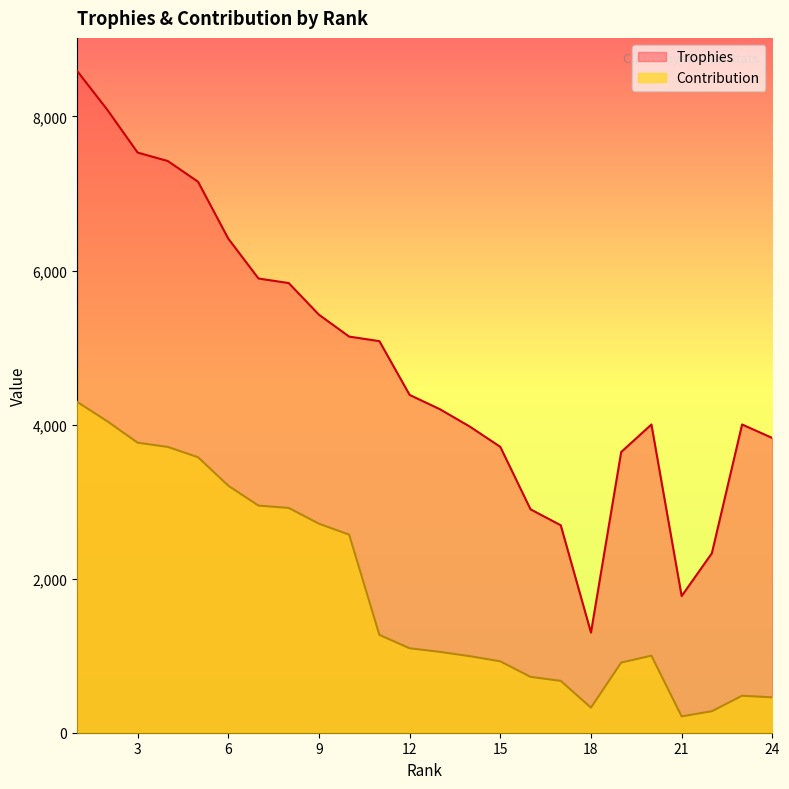

True or false: Trophies and Contribution intersect in this chart.

False